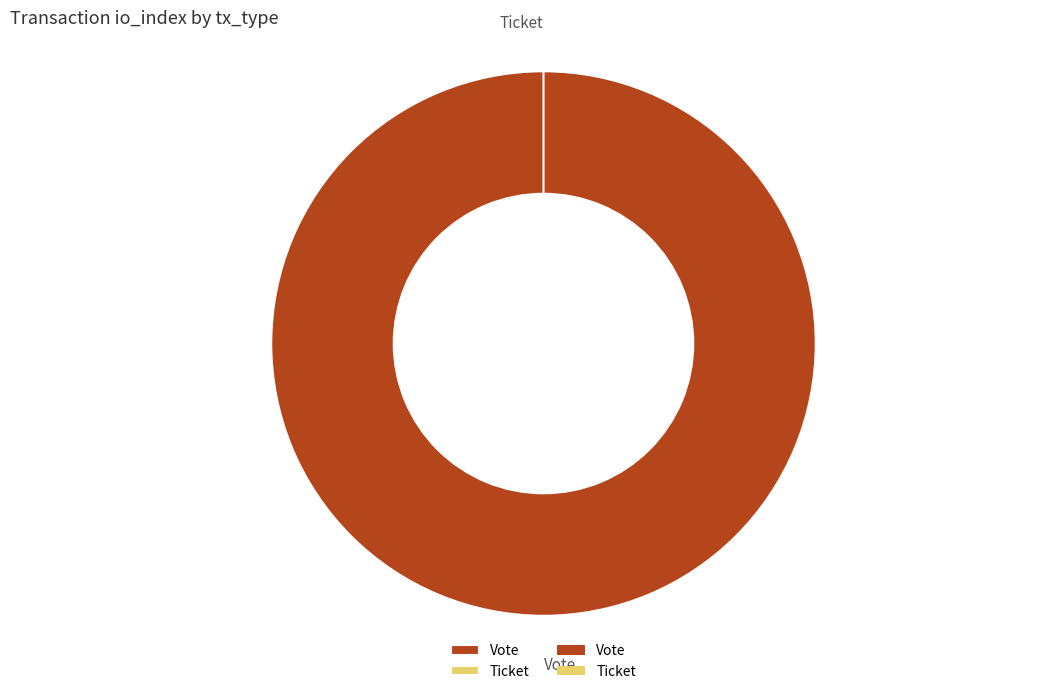

How many slices are in this pie chart?

2